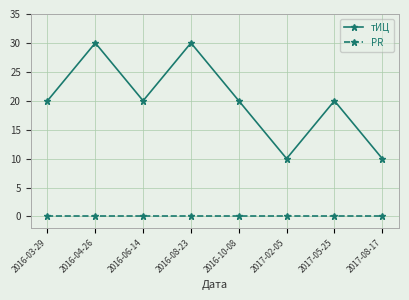

True or false: PR and тИЦ cross at least once.

False